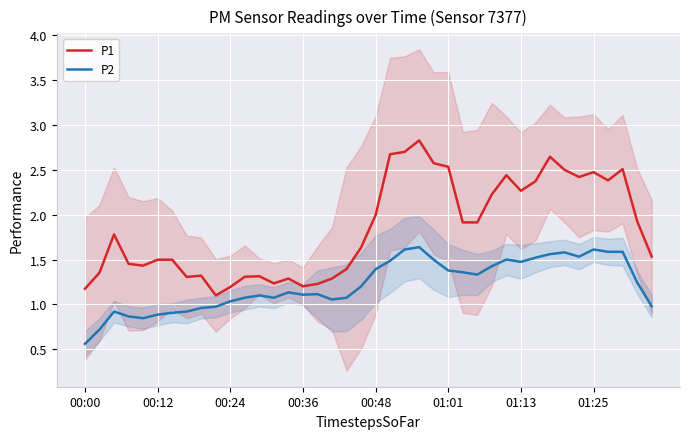

True or false: P1 and P2 cross at least once.

False